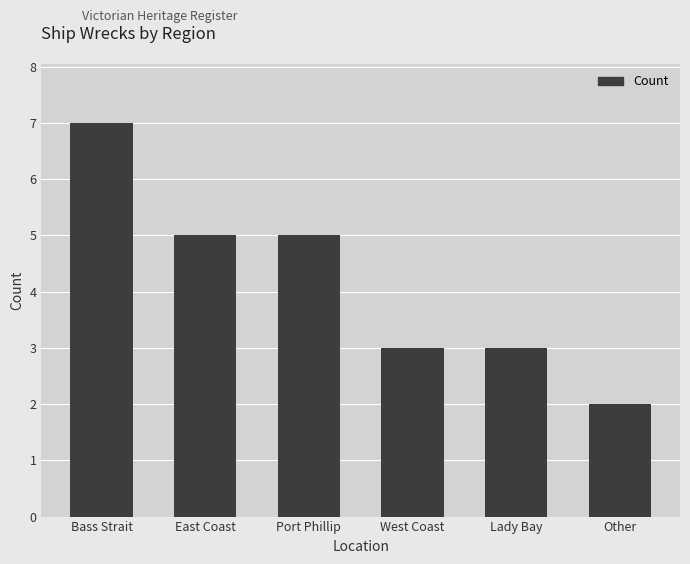

How many values are below 5?

3